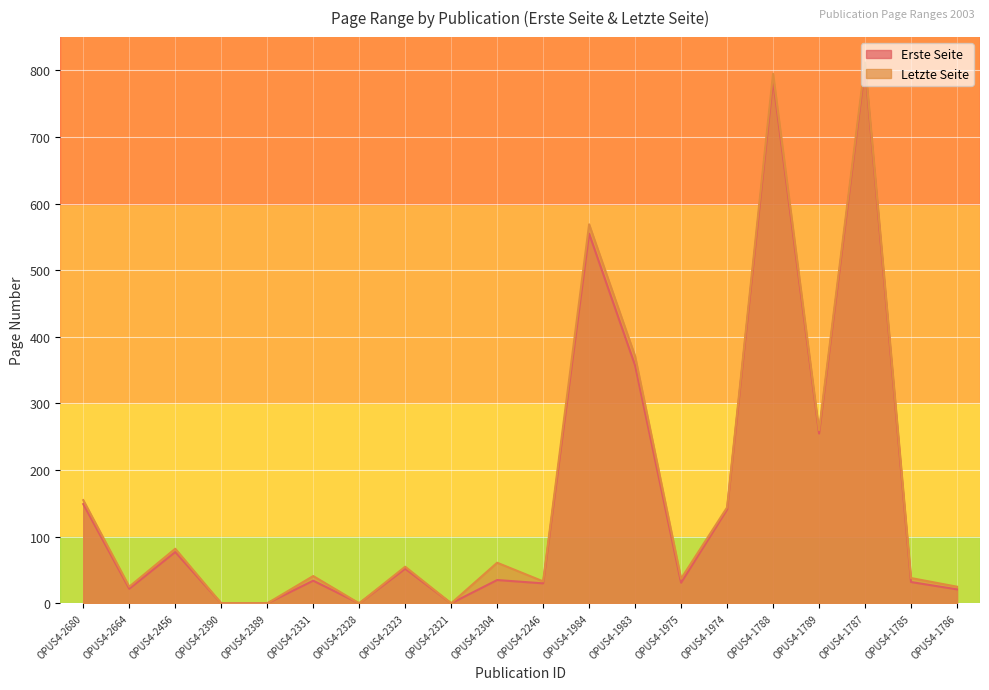

How many values in Letzte Seite are above zero?

16